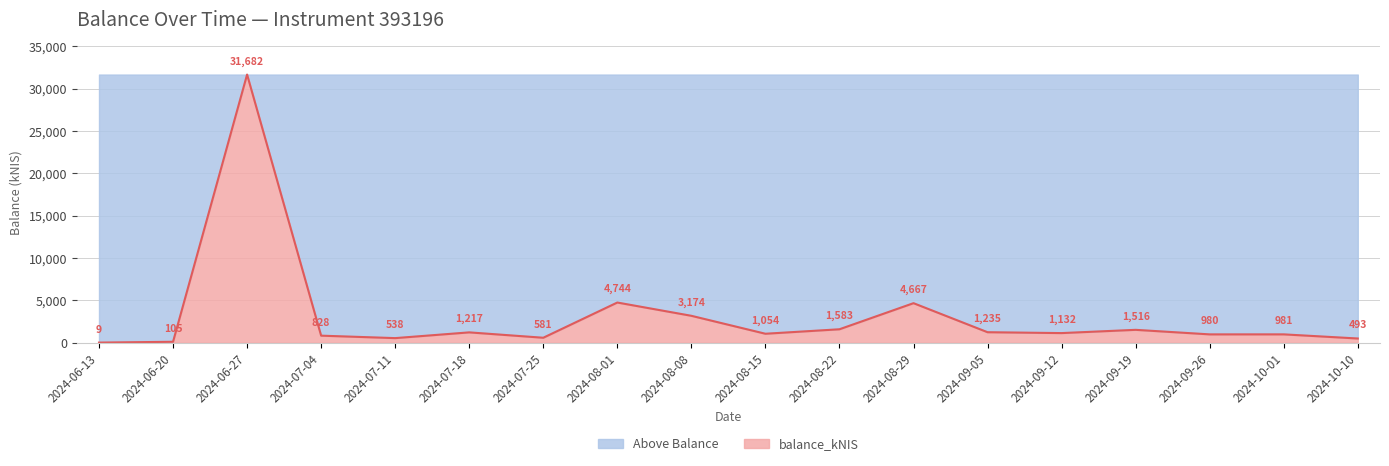

Between 2024-09-12 and 2024-07-04, which is larger?

2024-09-12